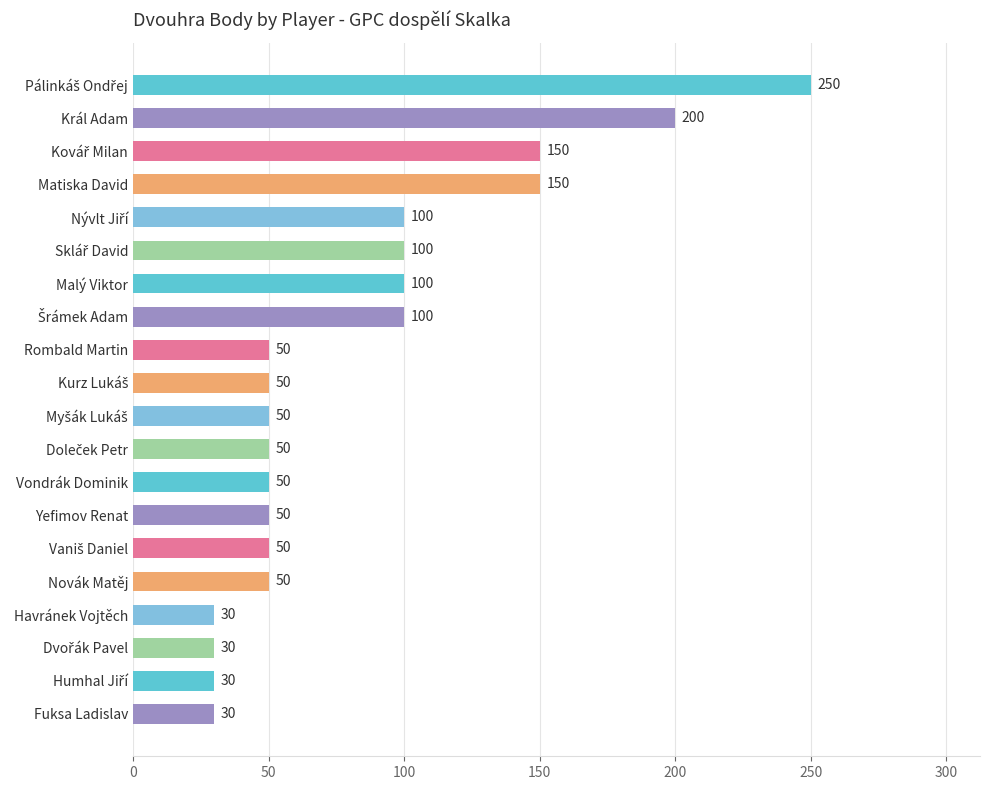

What is the difference between the maximum and second lowest values?

220